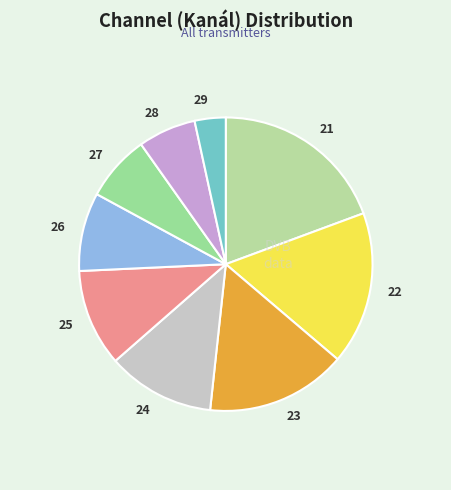

Between 22 and 28, which is larger?

22